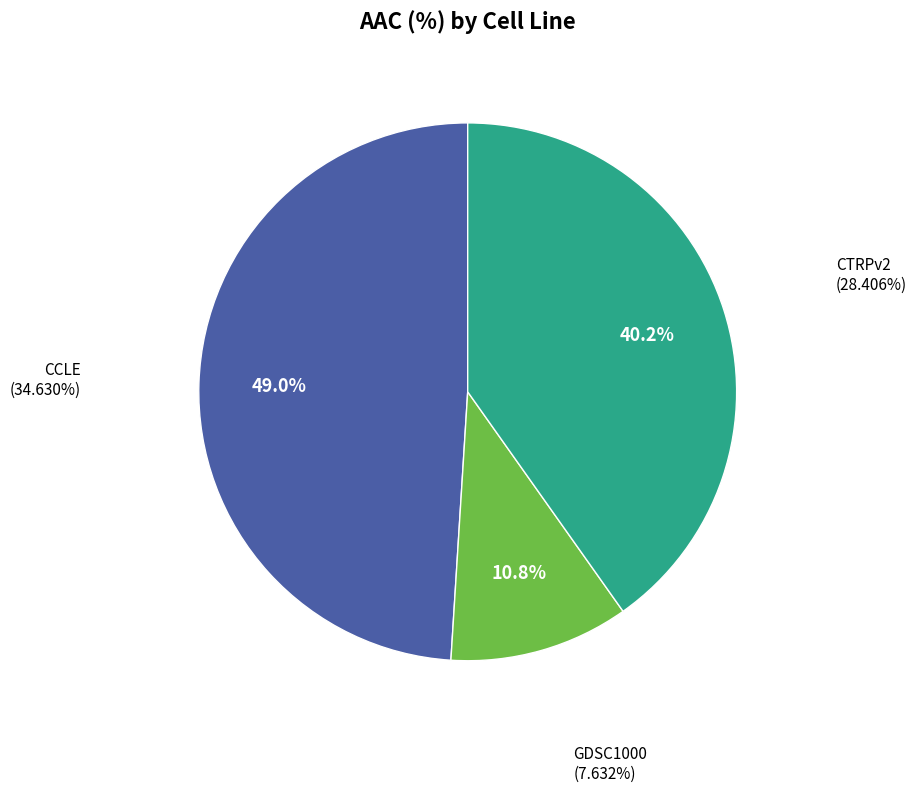

What percentage is the GDSC1000 slice, to the nearest percent?

11%